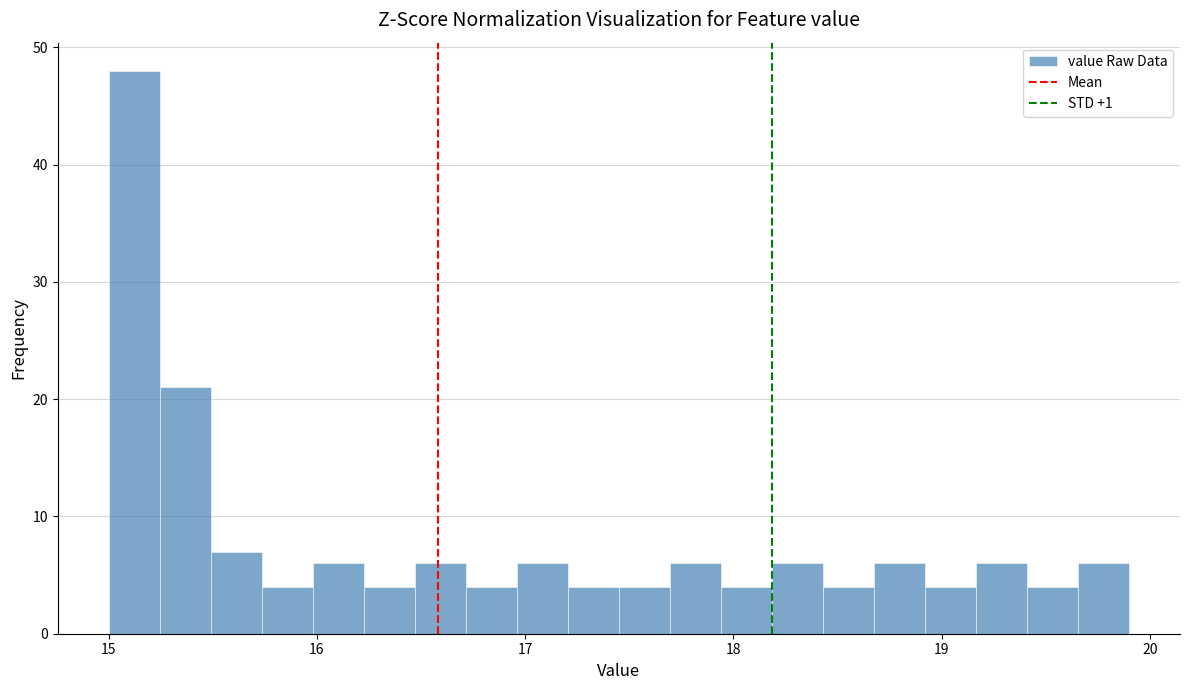

Read against the x-axis, roughly where is the centre of the tallest bar?

15.1